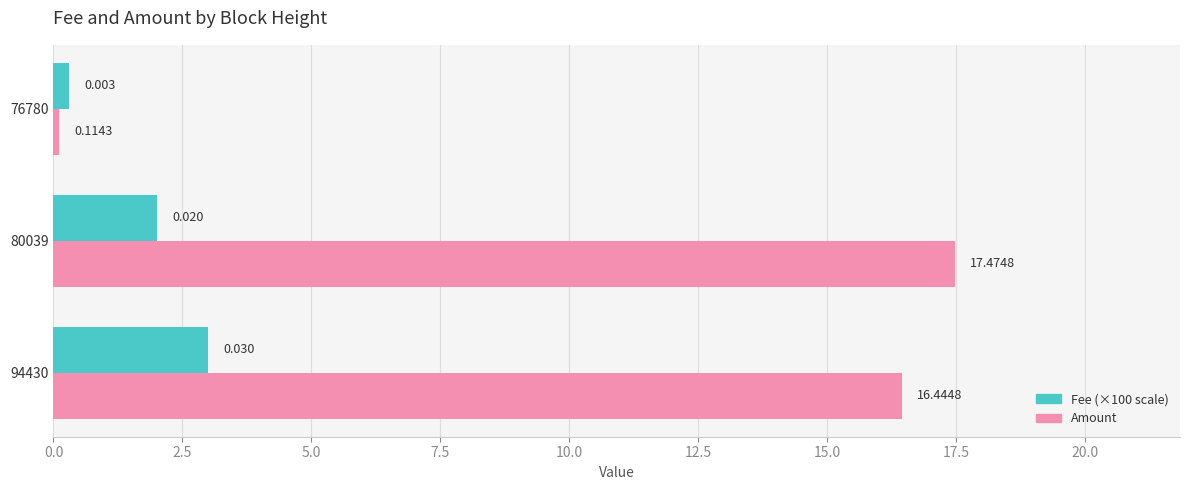

What is the value of the Amount bar at the 1st from the left?

16.4